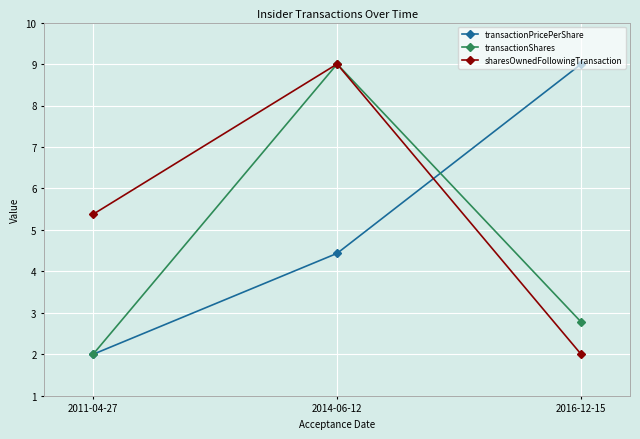

Between 2014-06-12 and 2016-12-15, which series saw the biggest shift?

sharesOwnedFollowingTransaction